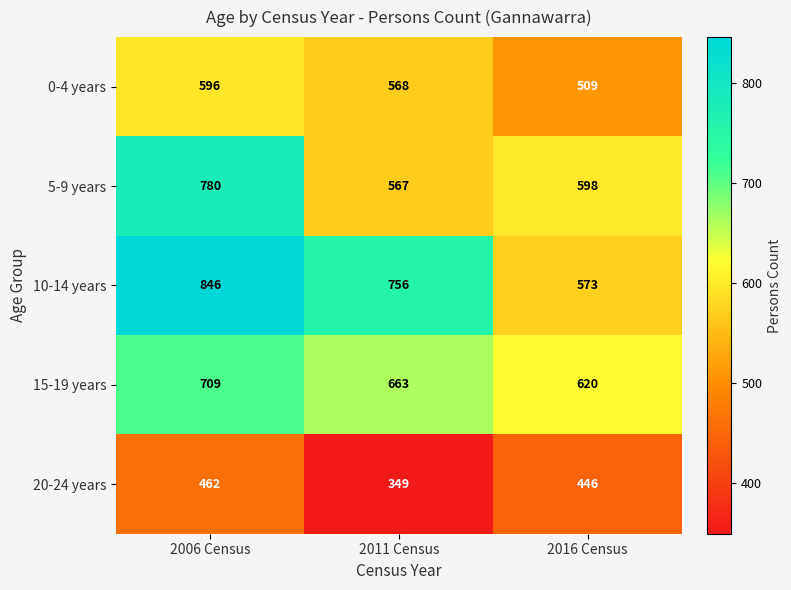

Which series changed the most between 2011 Census and 2016 Census?

10-14 years